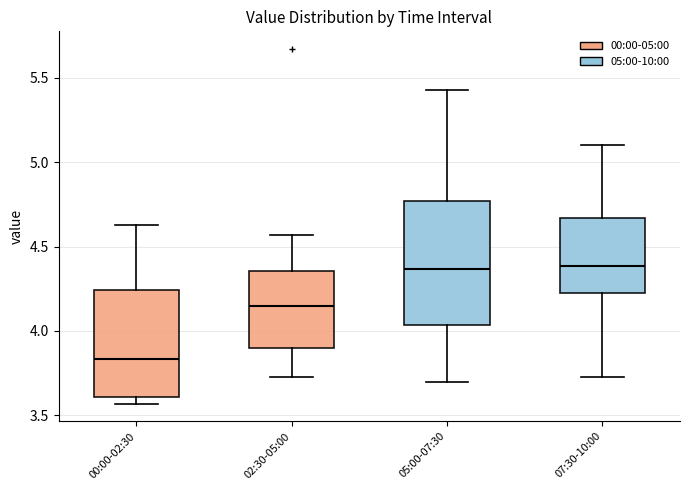

Where does the median line of the box for 05:00-07:30 sit on the y-axis? The values are not printed on the chart, so give them approximately, as read against the axis.

4.35